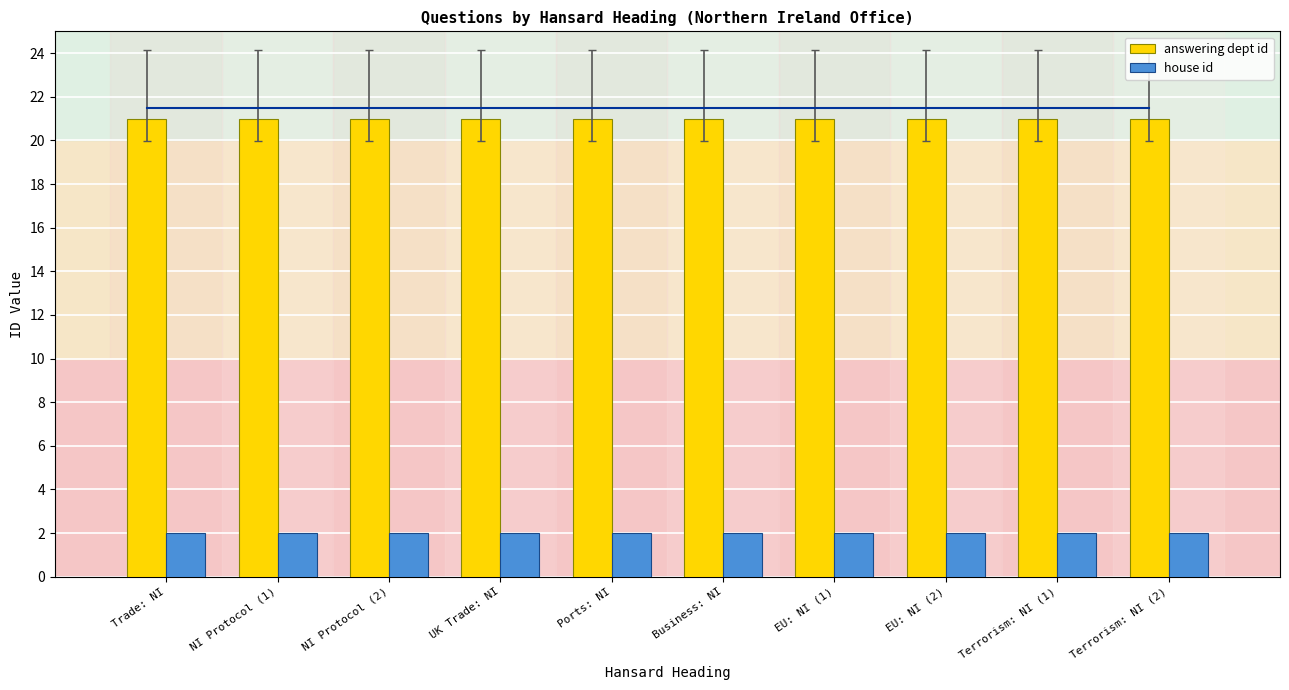

What is the minimum value shown in the chart?

2